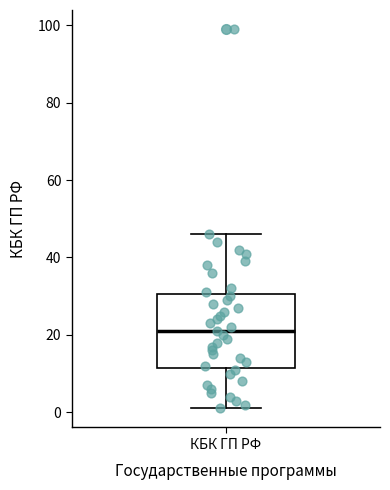

Where is the upper edge of the box for КБК ГП РФ on the y-axis? The values are not printed on the chart, so give them approximately, as read against the axis.

30